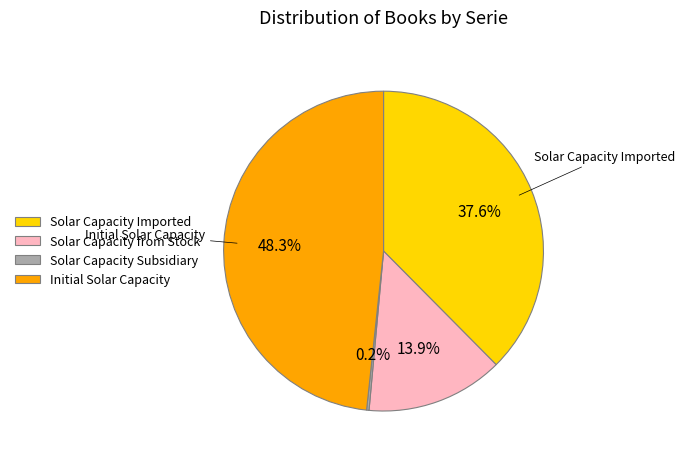

What is the ratio of the value at Solar Capacity Imported to the value at Solar Capacity from Stock?

2.7